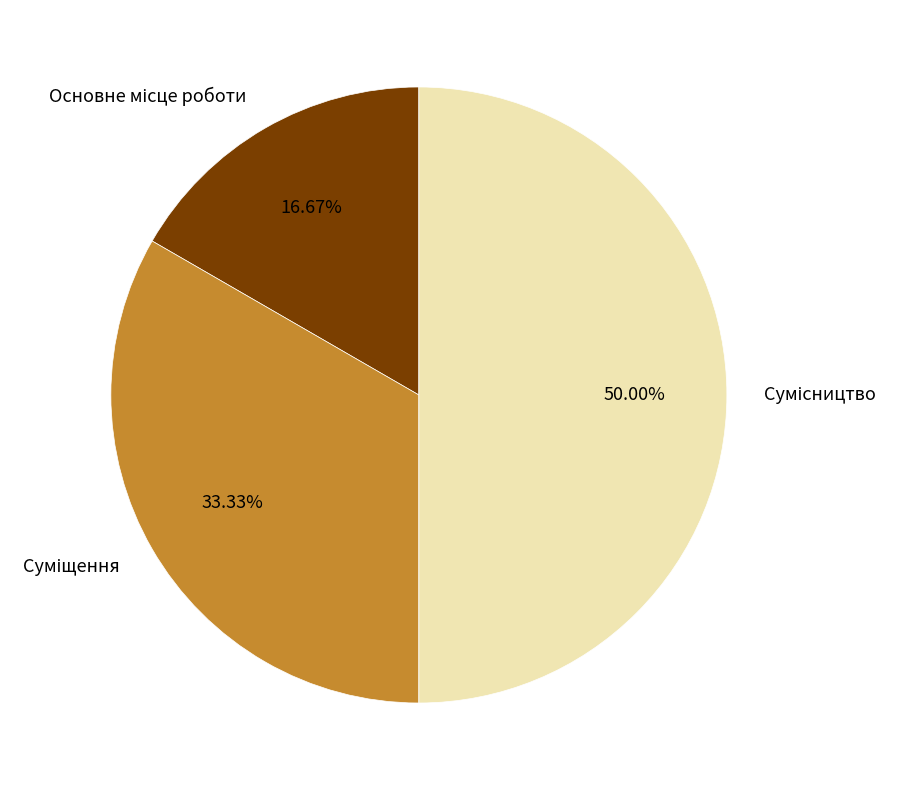

Is there any slice that represents more than half of the pie?

No